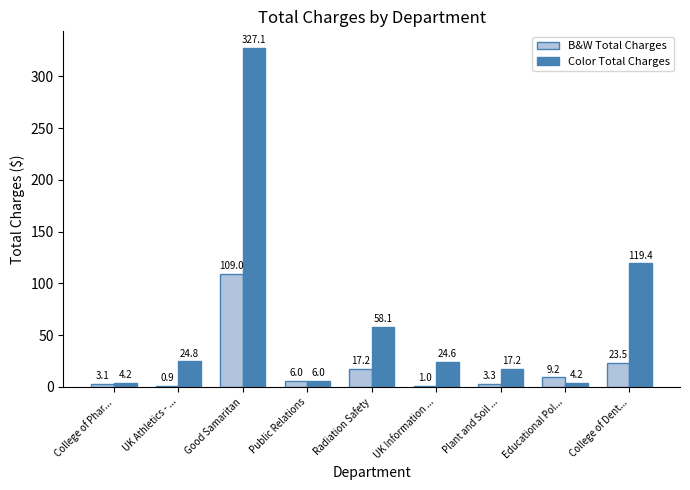

At which category does the chart reach its peak across all series?

Good Samaritan